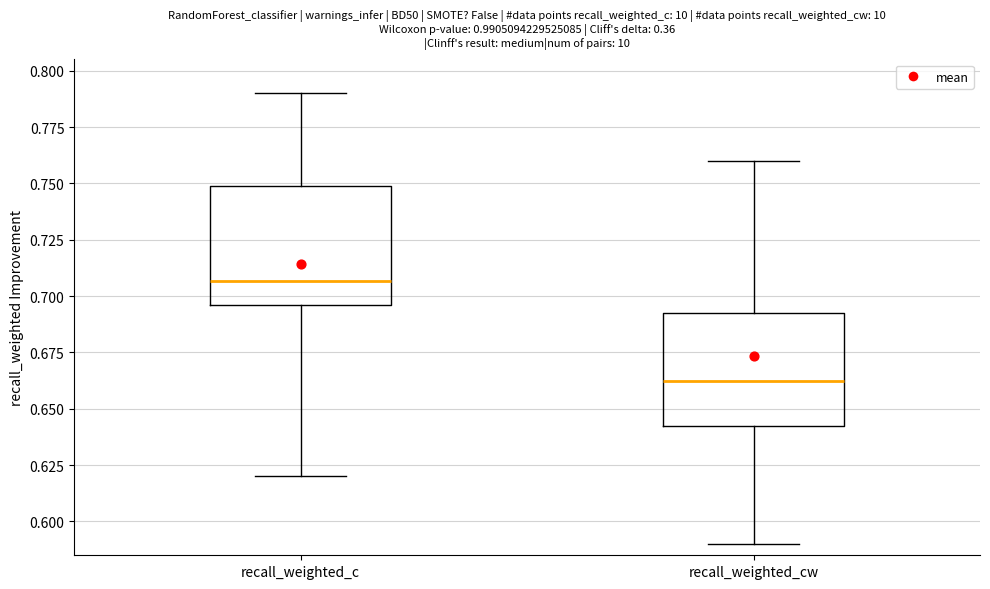

Reading left to right, transcribe this box plot: for each box, give where its median line is, the range the box spans, and where its two whiskers end, as read against the y-axis. The values are not printed on the chart, so give them approximately, as read against the axis.

recall_weighted_c: median 0.705, box 0.695 to 0.750, whiskers 0.620 to 0.790
recall_weighted_cw: median 0.665, box 0.645 to 0.695, whiskers 0.590 to 0.760